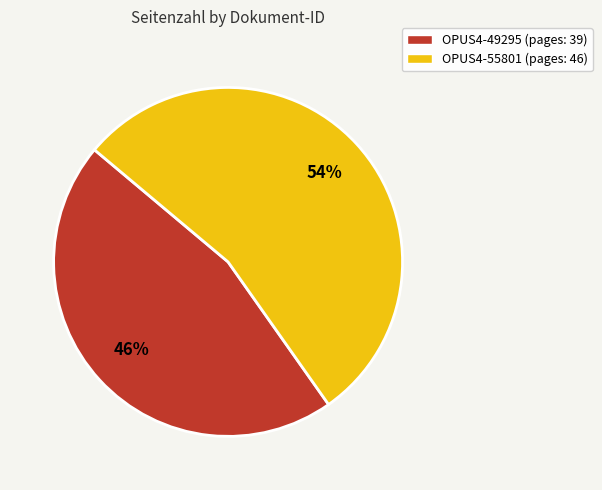

How many slices are in this pie chart?

2